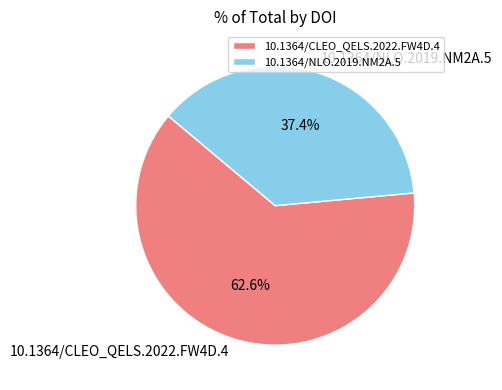

To the nearest percent, what is the combined percentage of 10.1364/NLO.2019.NM2A.5 and 10.1364/CLEO_QELS.2022.FW4D.4?

100%